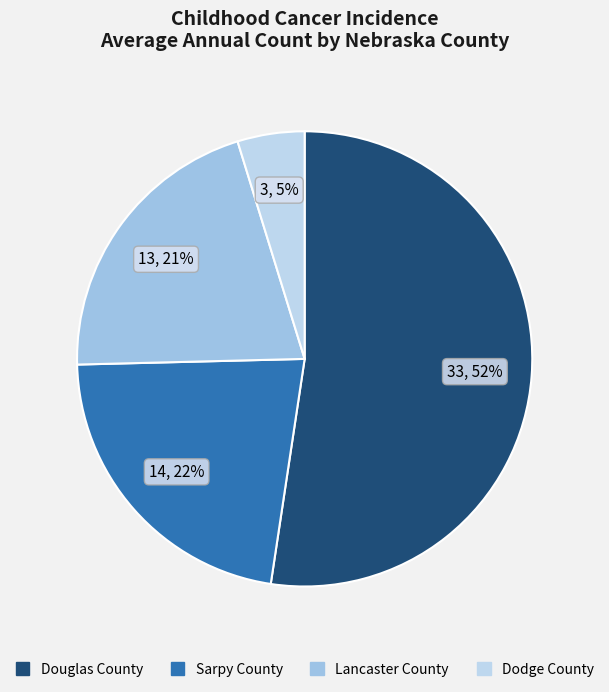

Do Lancaster County and Douglas County together represent more than half of the pie?

Yes